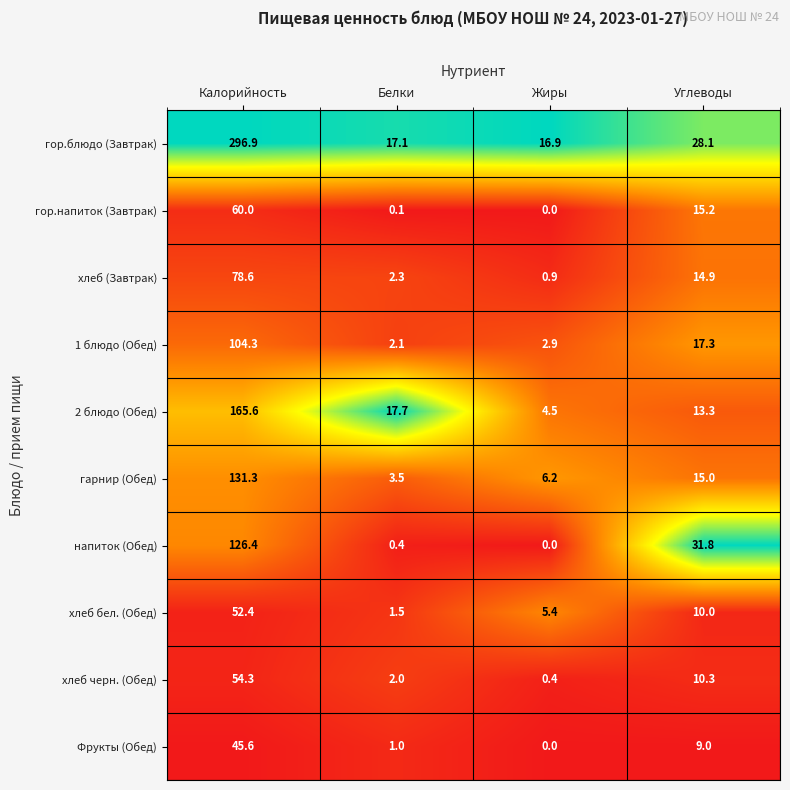

How many data points does each series have?

4